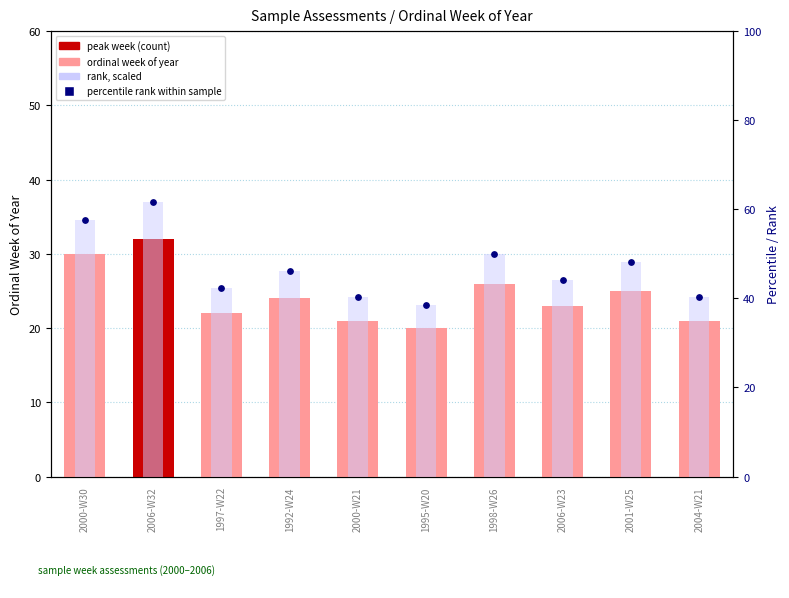

Which series has the largest Y range (max minus min)?

rank (scaled)